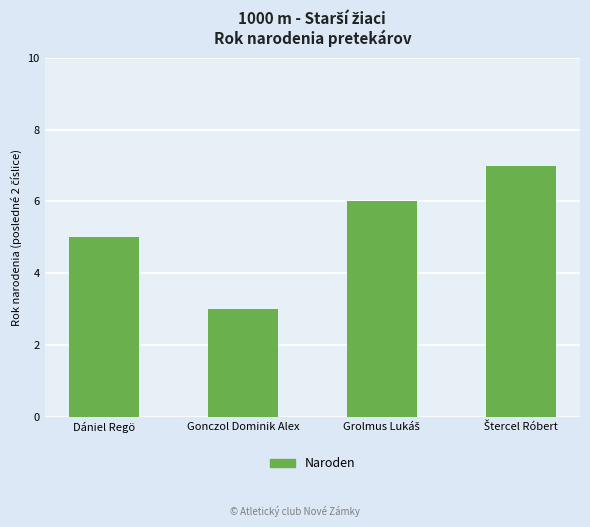

What is the greatest value displayed?

7